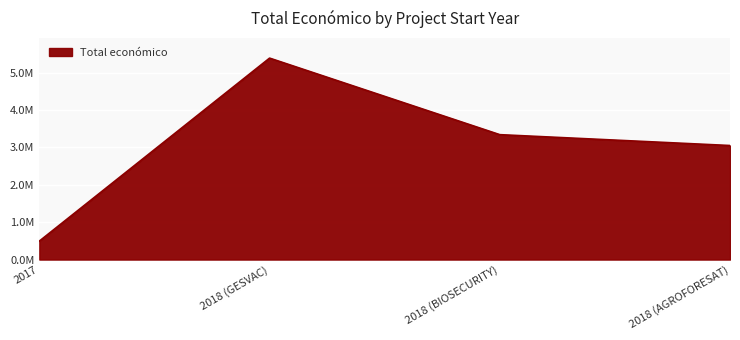

True or false: the data has more than 1 interior local peaks.

False